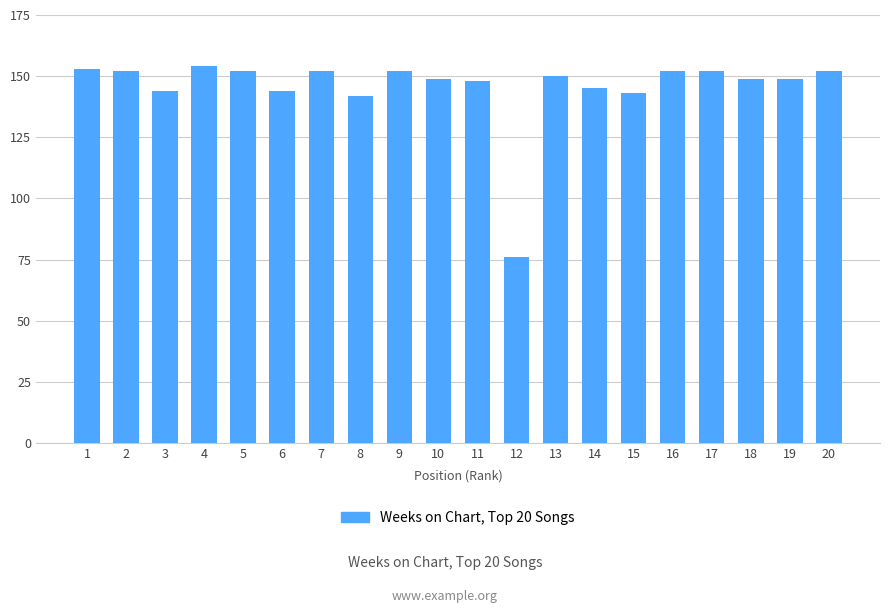

What is the value of the 3rd bar from the left?

144